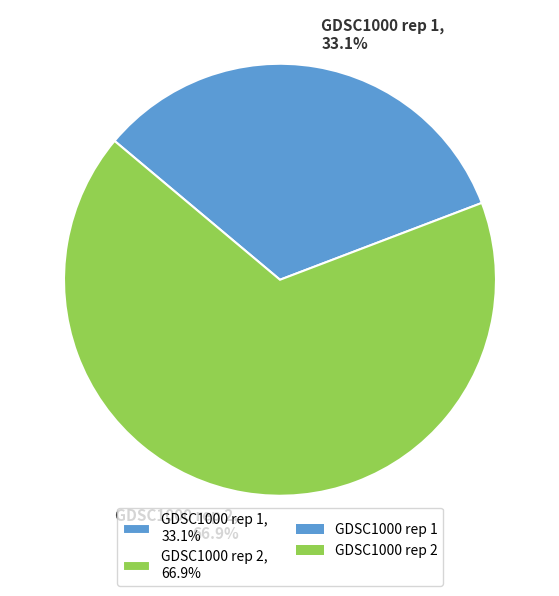

Count the number of slices in the pie.

2